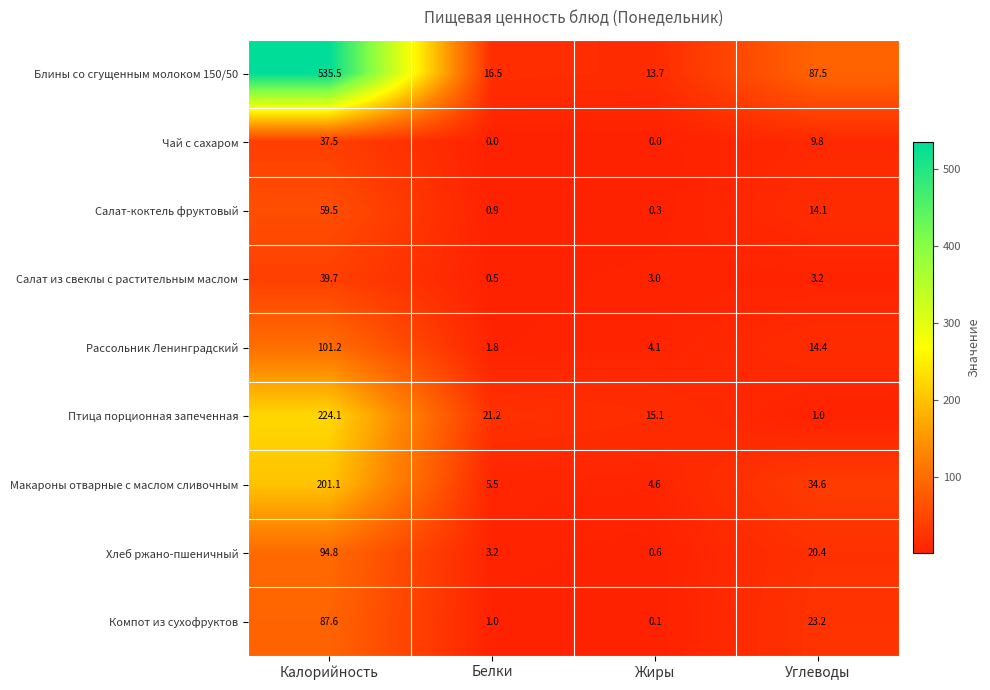

True or false: Салат-коктель фруктовый has a value of 38.4 at Калорийность.

False